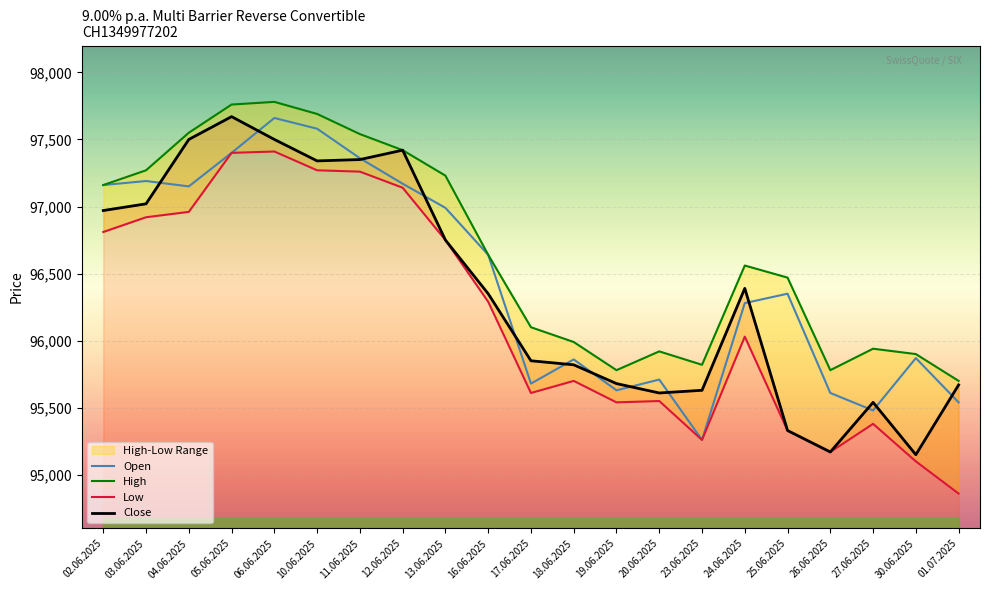

What position from the right is 20.06.2025?

8